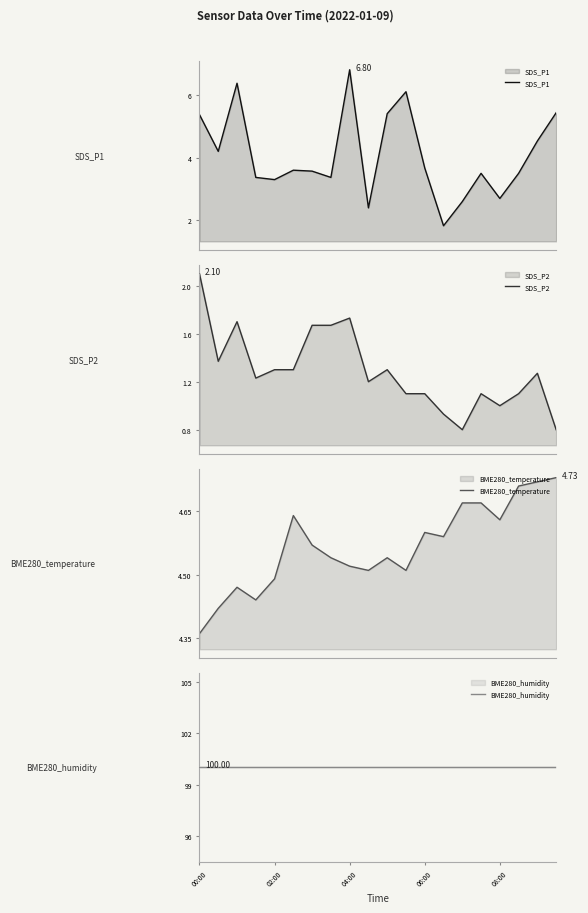

Where is SDS_P2 nearest to the value 1?

08:00